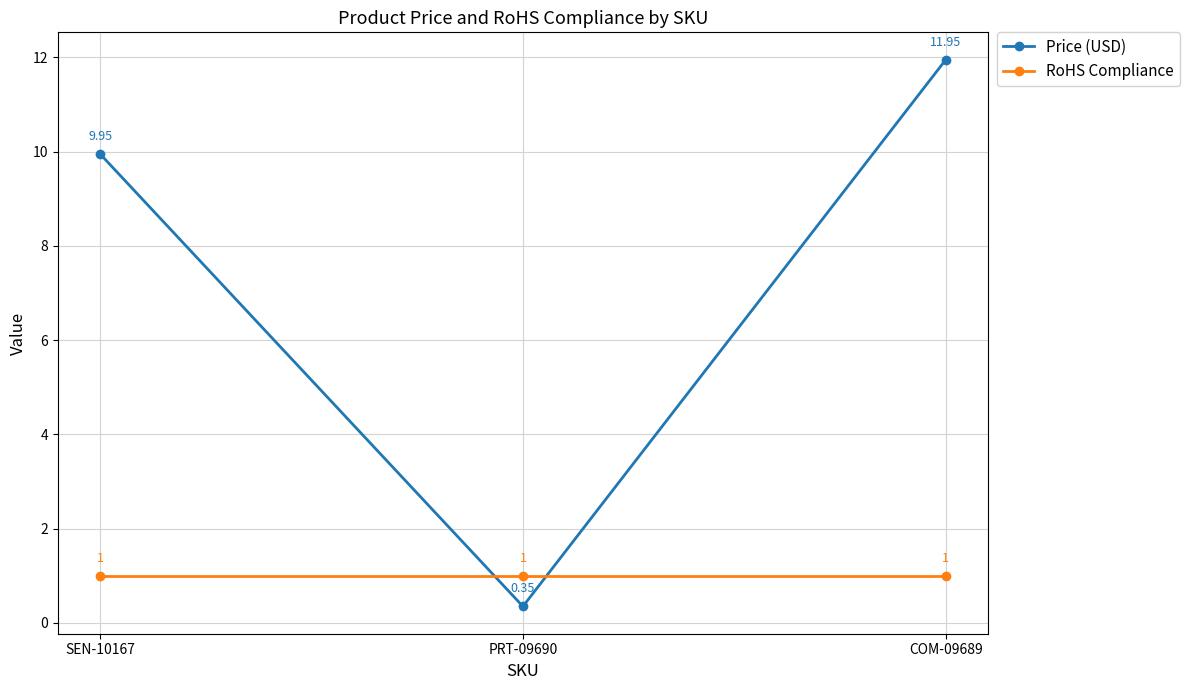

What is the sum of the RoHS Compliance values at COM-09689 and SEN-10167?

2.0